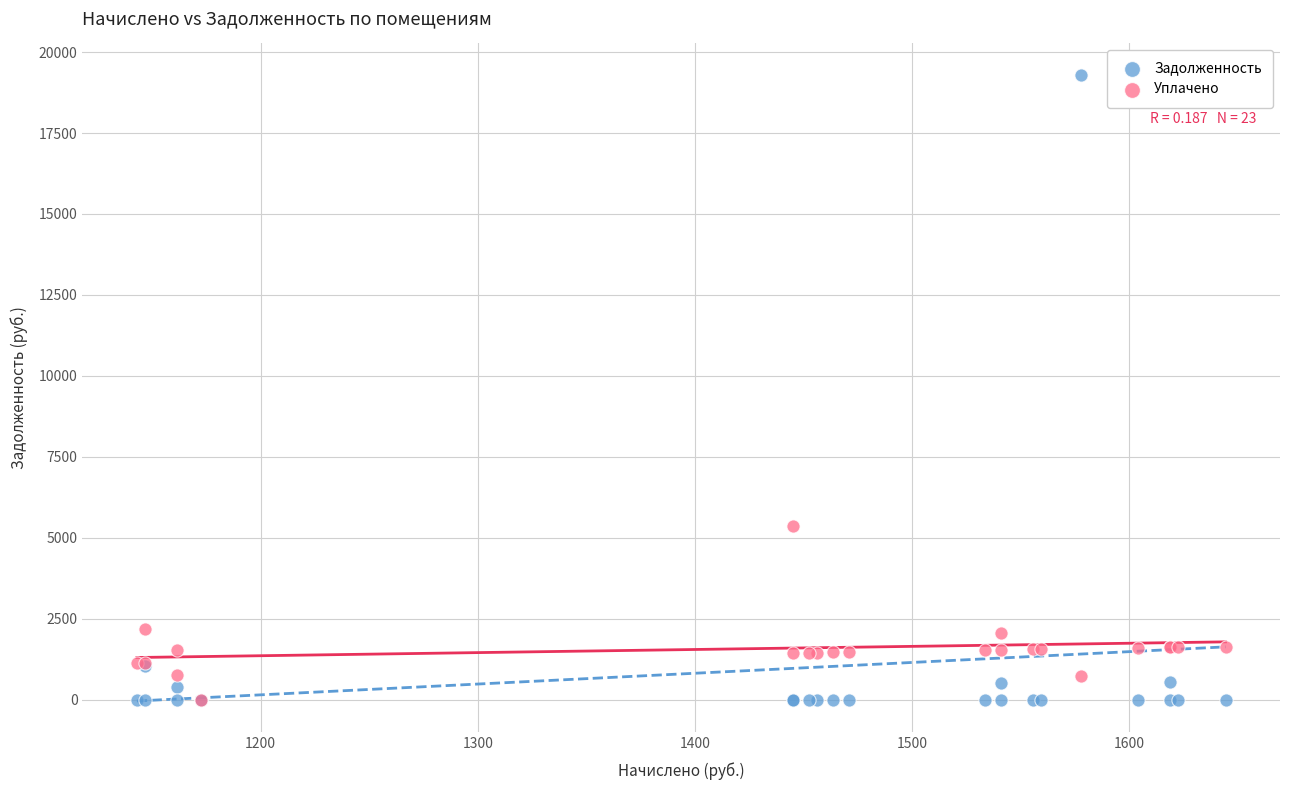

Across all series, what Y value is closest to 9649?

5379.3